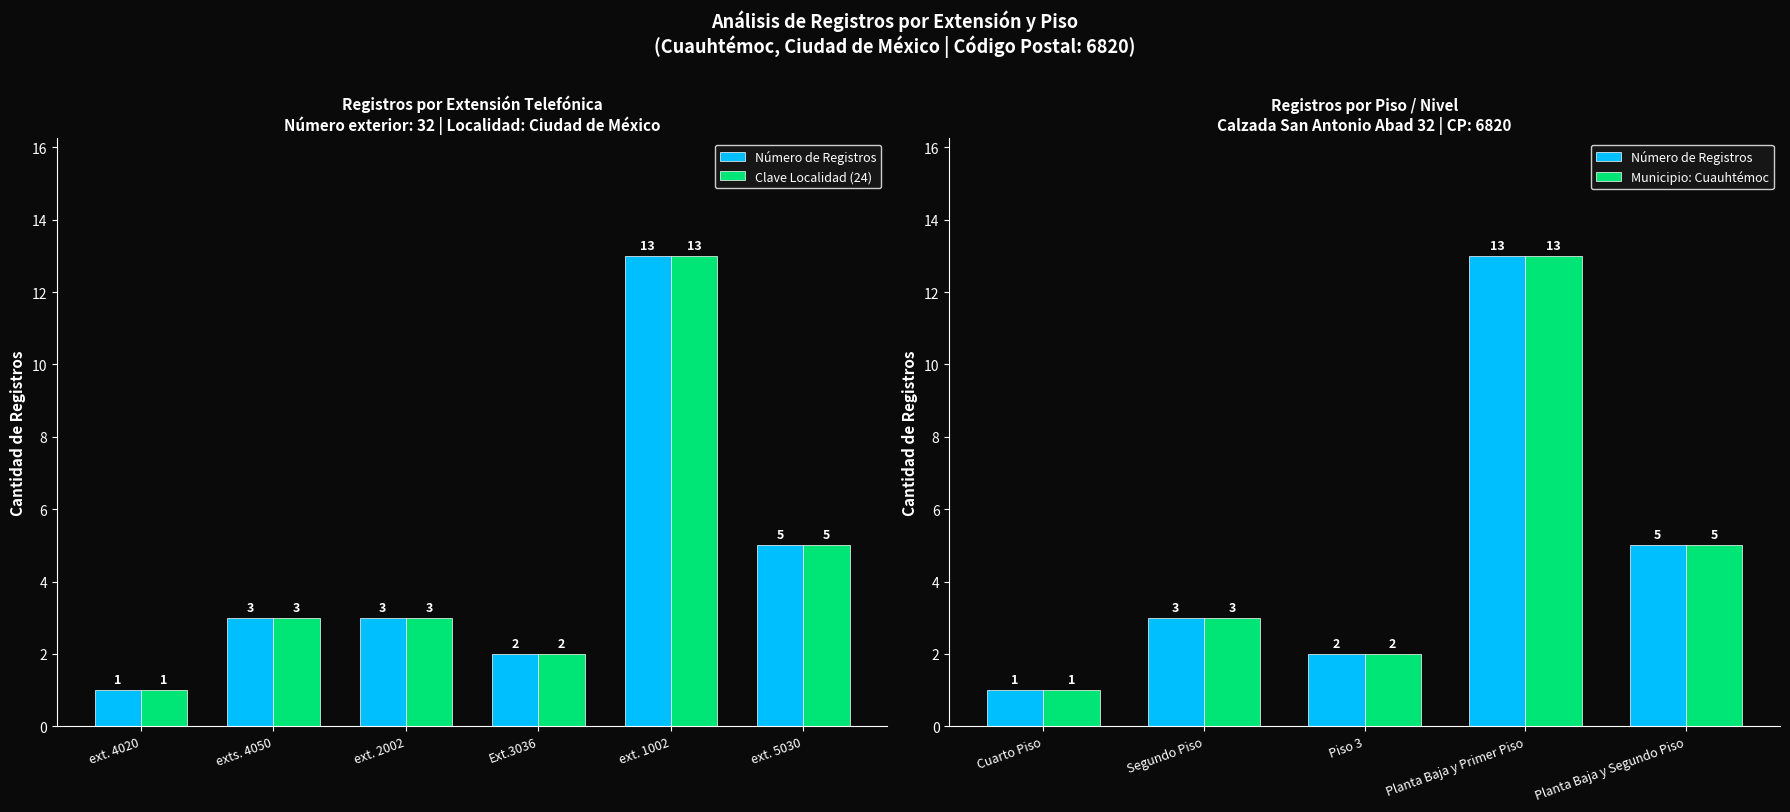

How many series are shown in this chart?

2